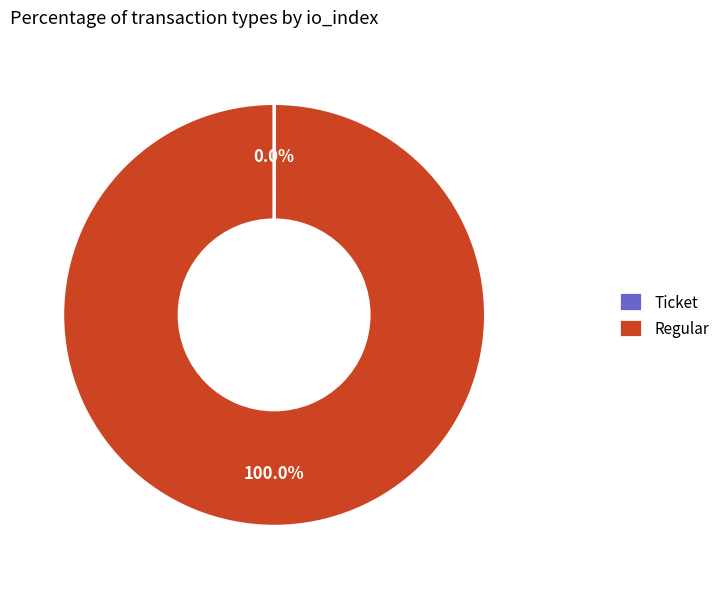

What is the largest slice in the pie chart?

Regular